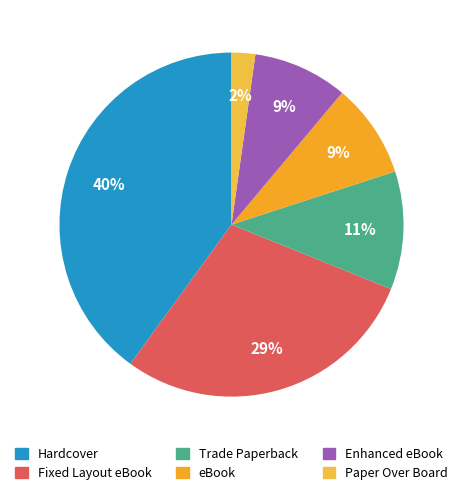

Count the number of slices in the pie.

6